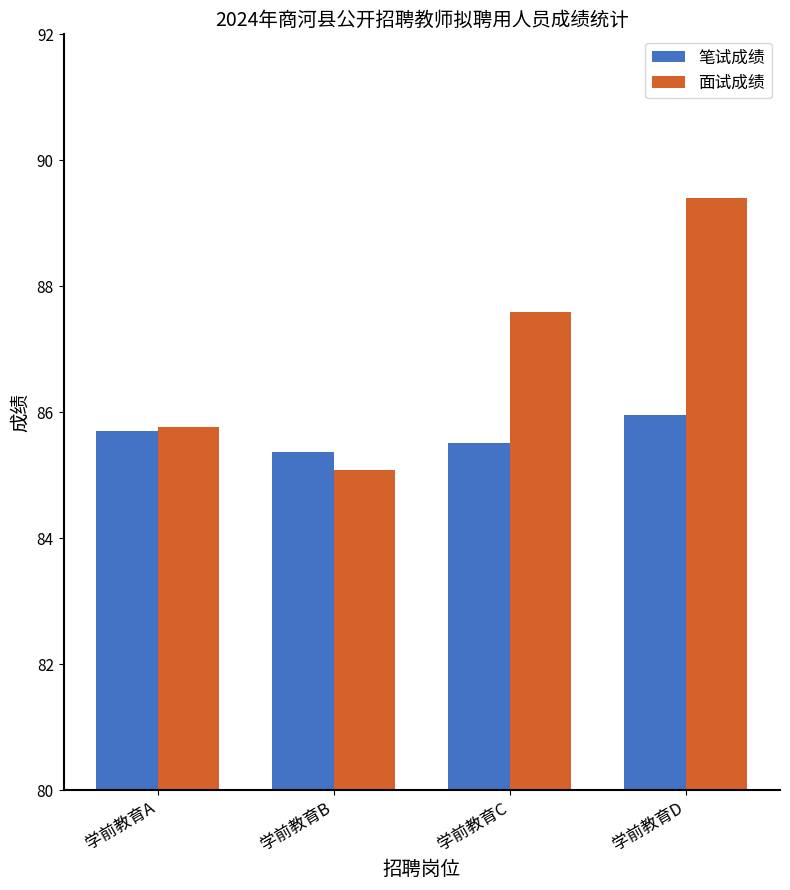

At which label does 面试成绩 first exceed 87?

学前教育C